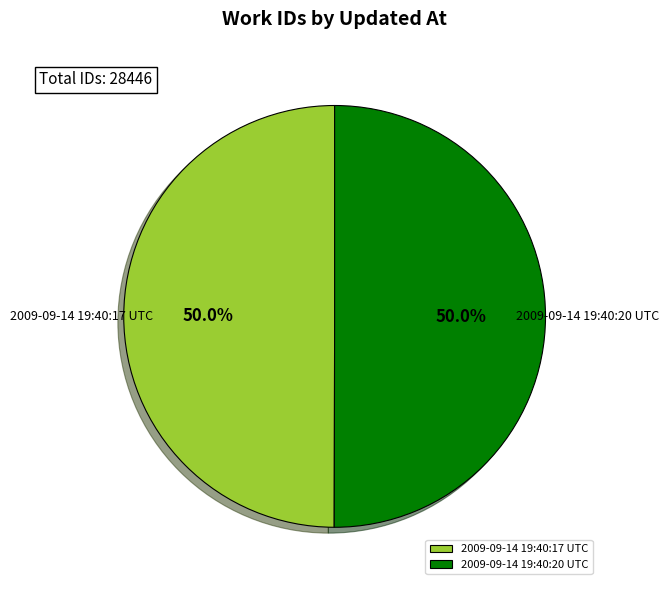

Is it true that 2009-09-14 19:40:20 UTC is 59% of the pie?

False